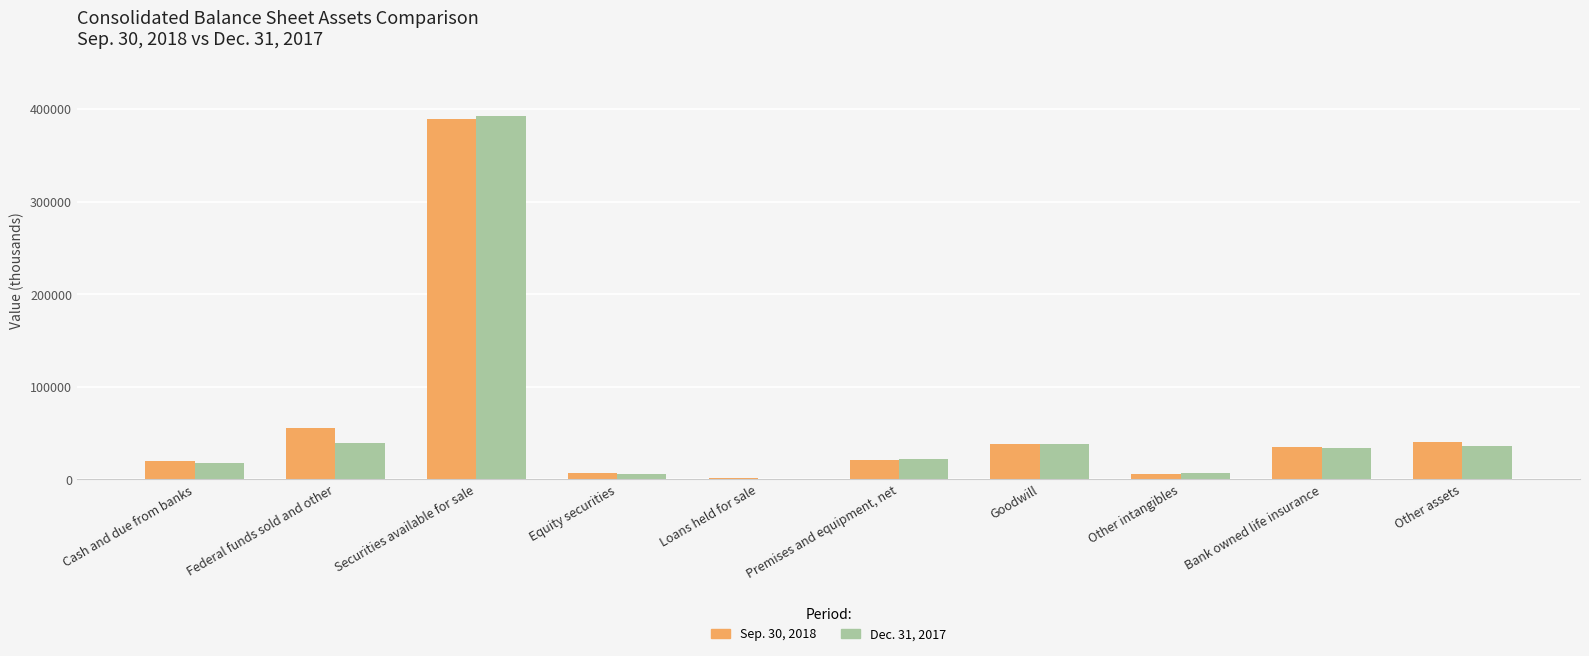

True or false: Sep. 30, 2018 has a value of 14614 at Bank owned life insurance.

False